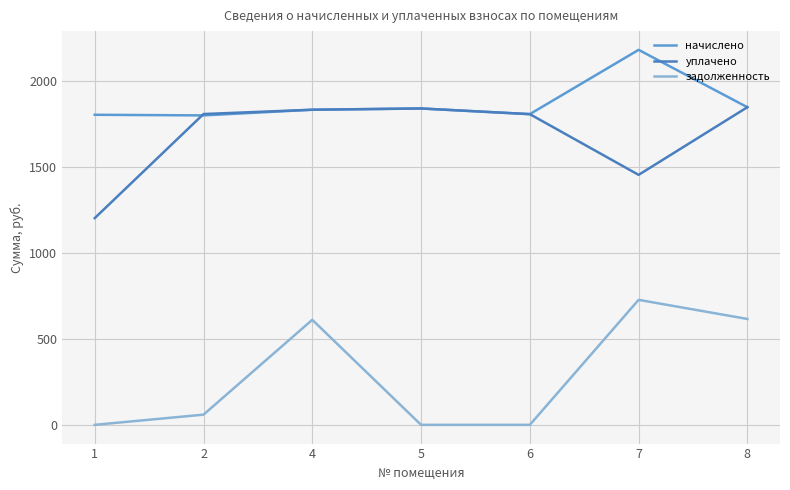

Does the chart have visible grid lines?

Yes